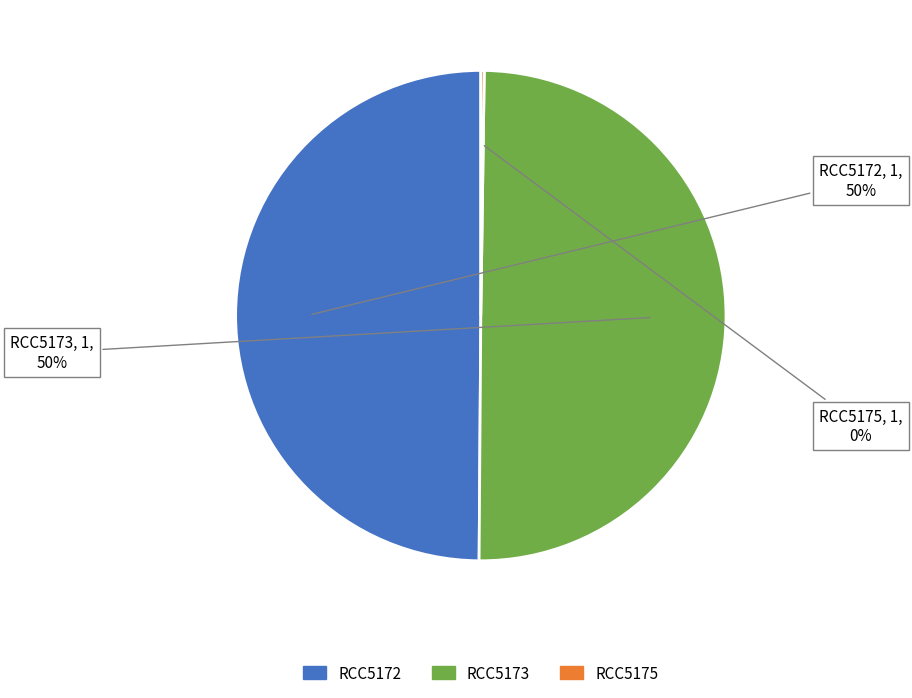

To the nearest percent, what is the difference between the largest and smallest slice percentages?

50%